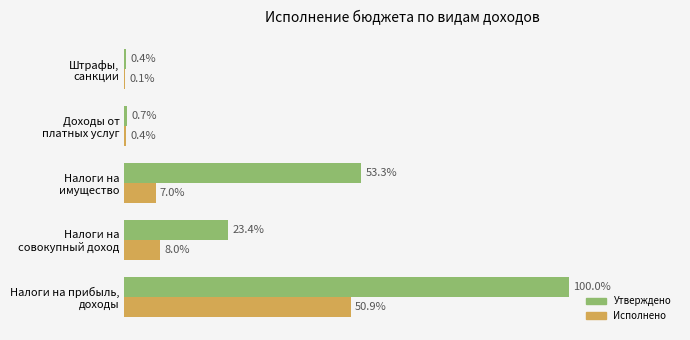

Are the bars horizontal?

Yes